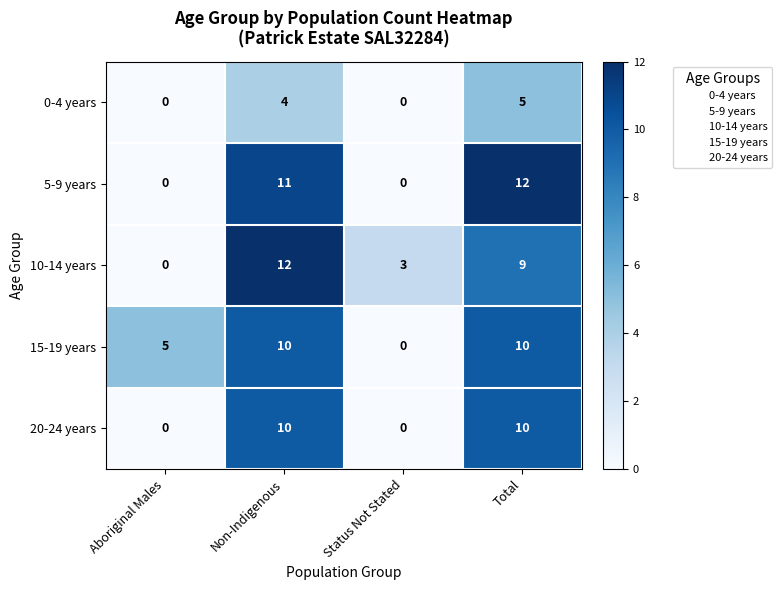

What is the sum of all 0-4 years values?

9